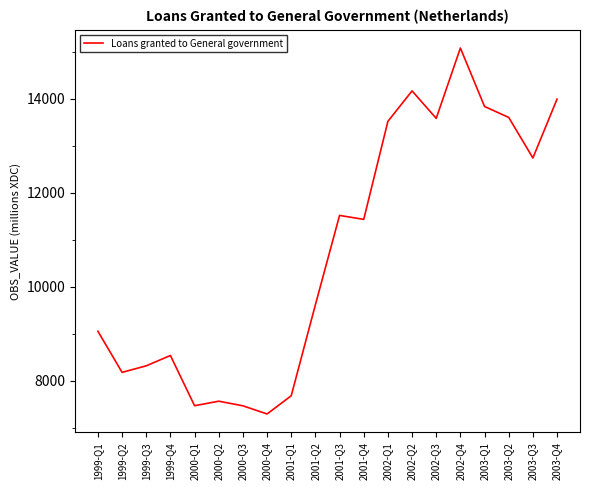

True or false: the data has more than 2 interior local peaks.

True